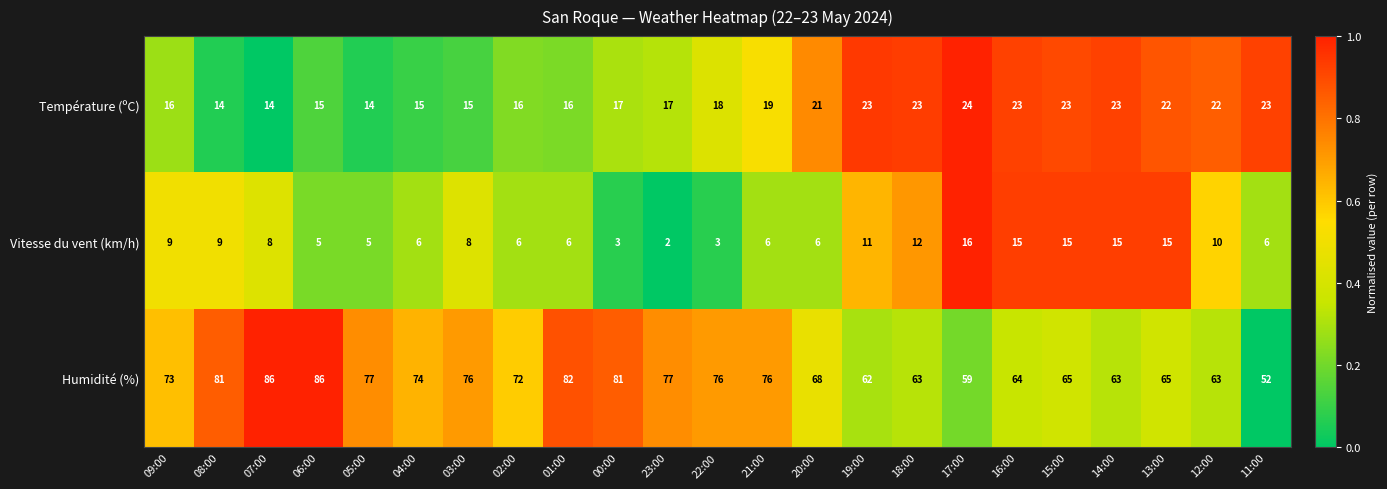

What value does the Humidité (%) series have at 08:00, to the nearest 5?

80